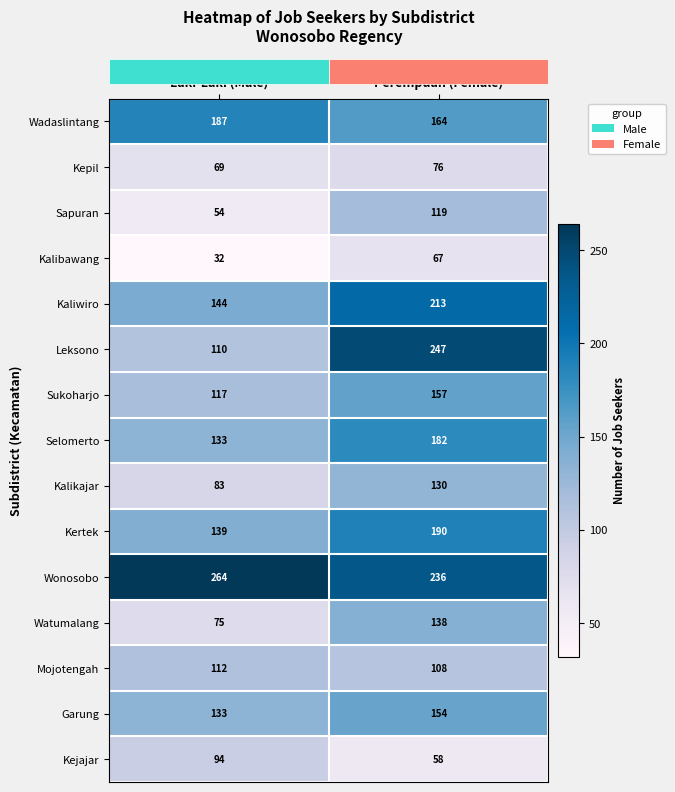

What is the difference between the Mojotengah values at Perempuan (Female) and Laki-Laki (Male)?

4